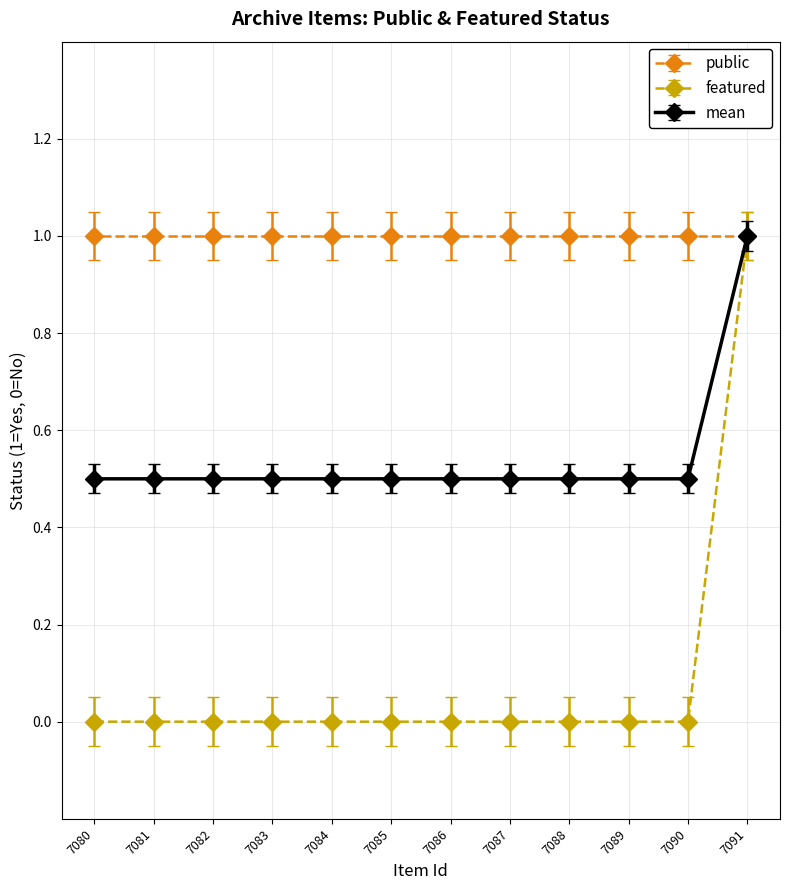

How many values are between 0 and 1?

12